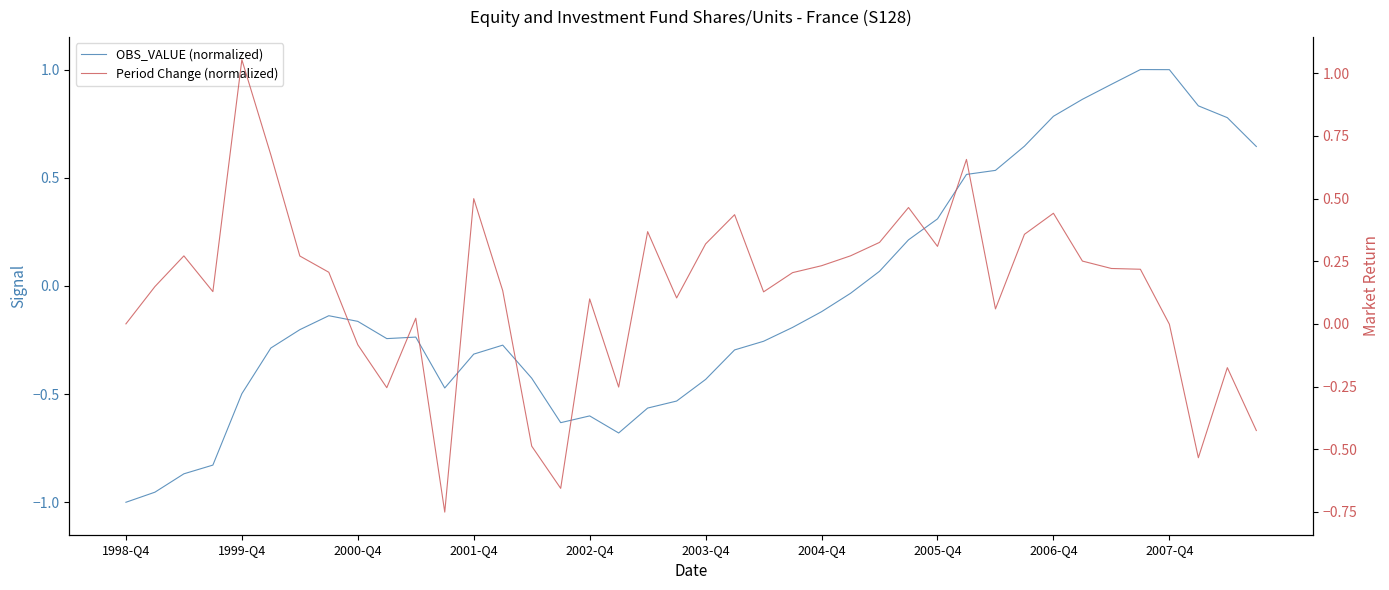

What is the average value of the Period Change (normalized) series?

0.1